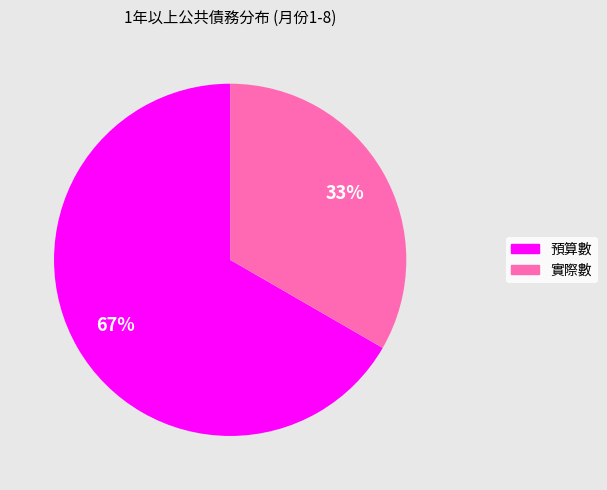

To the nearest percent, what portion does 預算數 represent?

67%